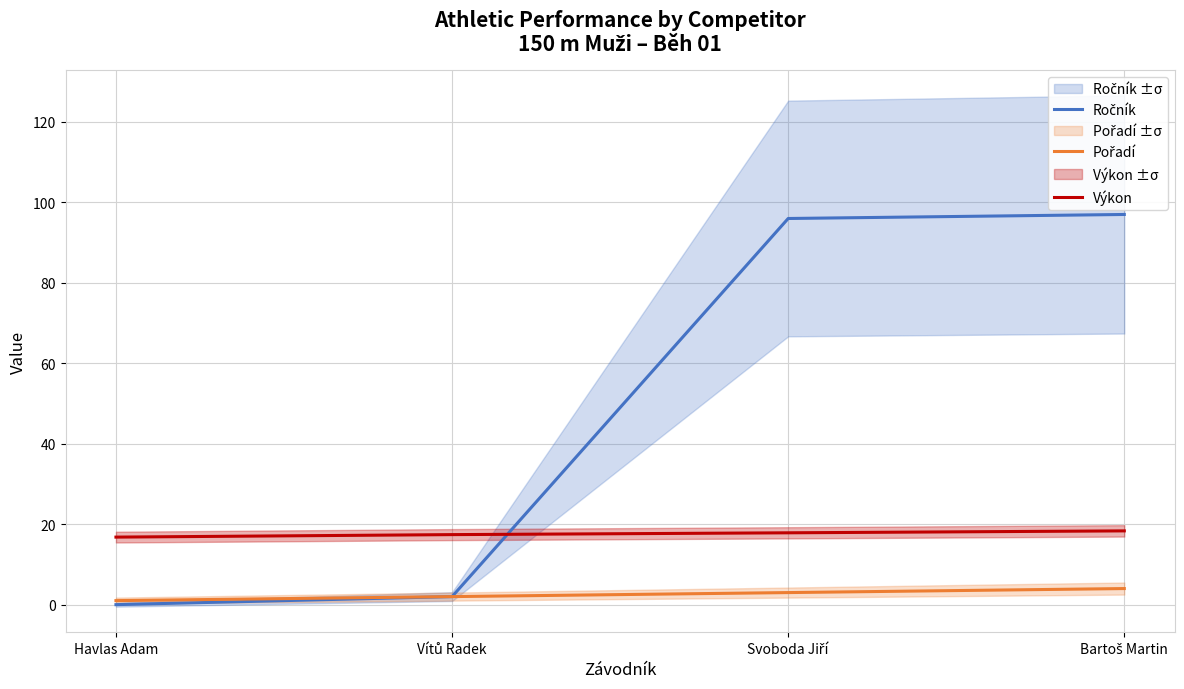

Which series ends up on top after the final intersection of Ročník and Výkon?

Ročník